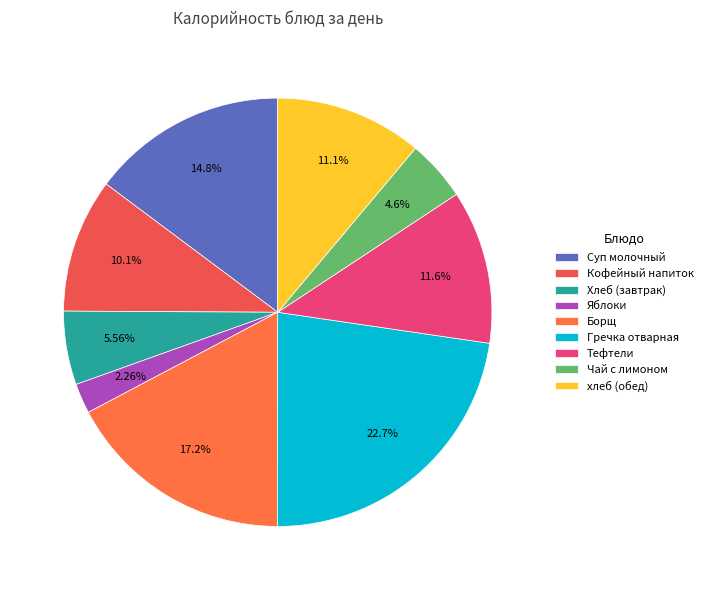

How many slices are in this pie chart?

9